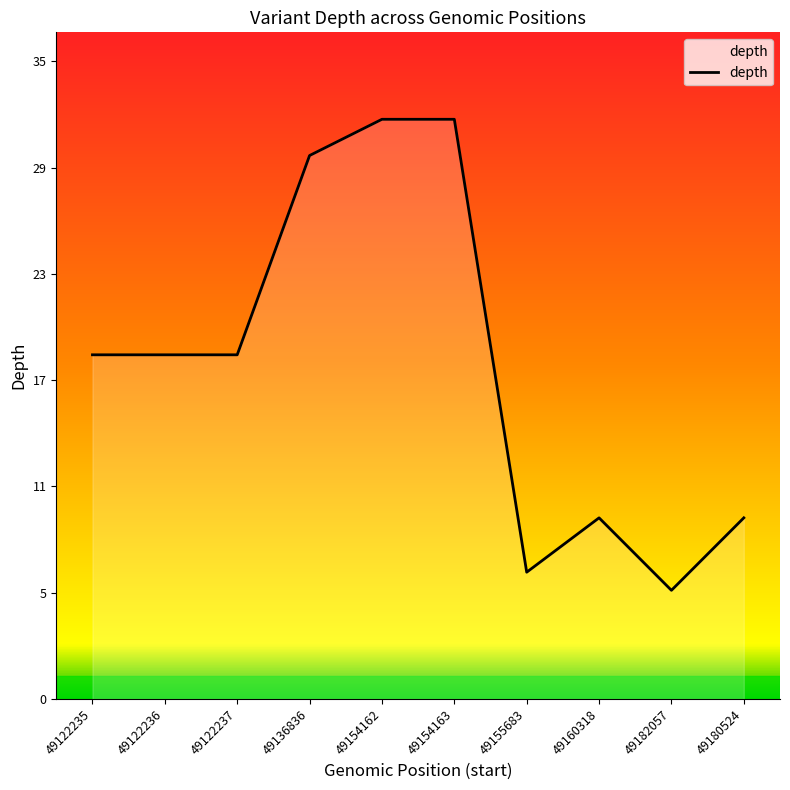

Does the chart display data point markers on the line(s)?

No